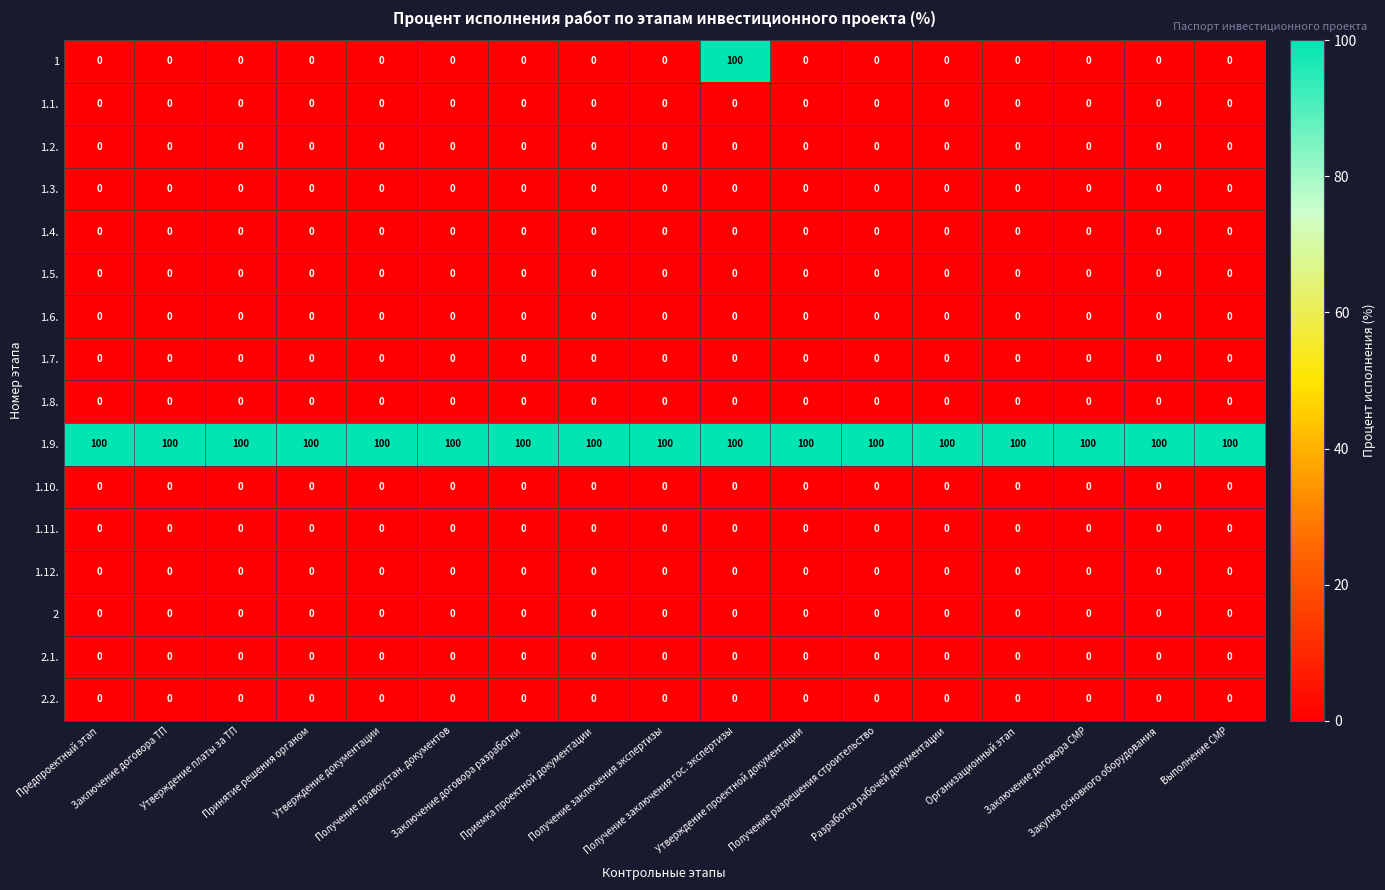

At how many categories does at least one series exceed 85?

17